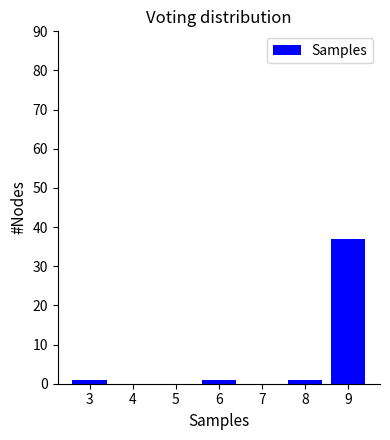

Reading left to right, transcribe all the data shown in this chart.

3=1	4=0	5=0	6=1	7=0	8=1	9=37